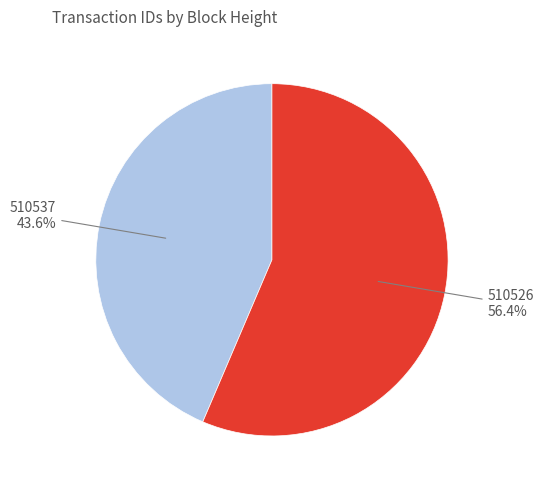

True or false: 510537 accounts for 44% of the total.

True